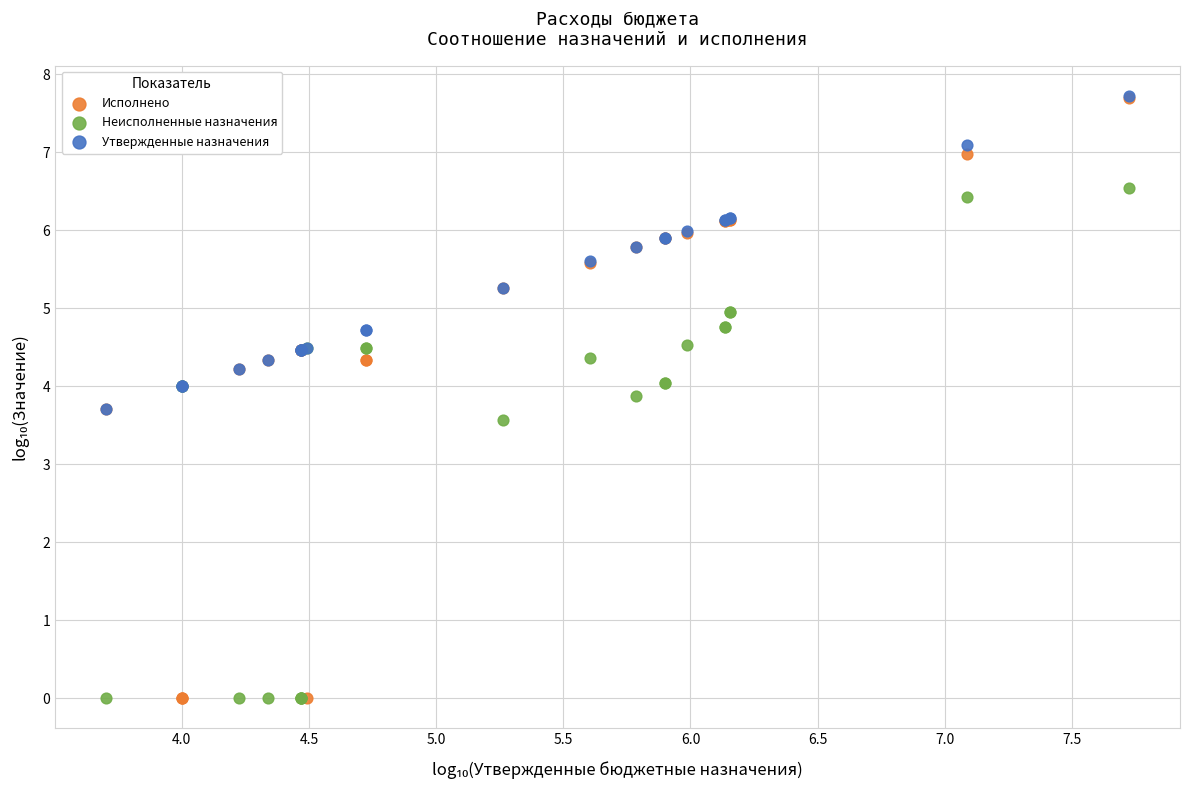

In the Неисполненные назначения series, what Y value is closest to 3?

3.6